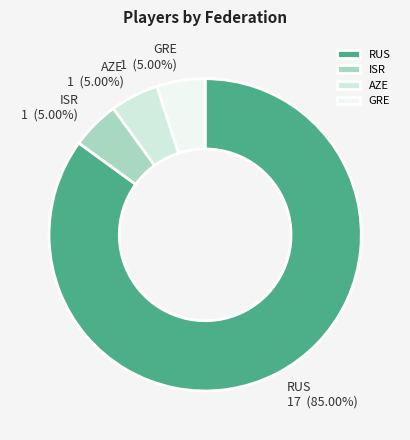

To the nearest percent, what is the average slice percentage?

25%